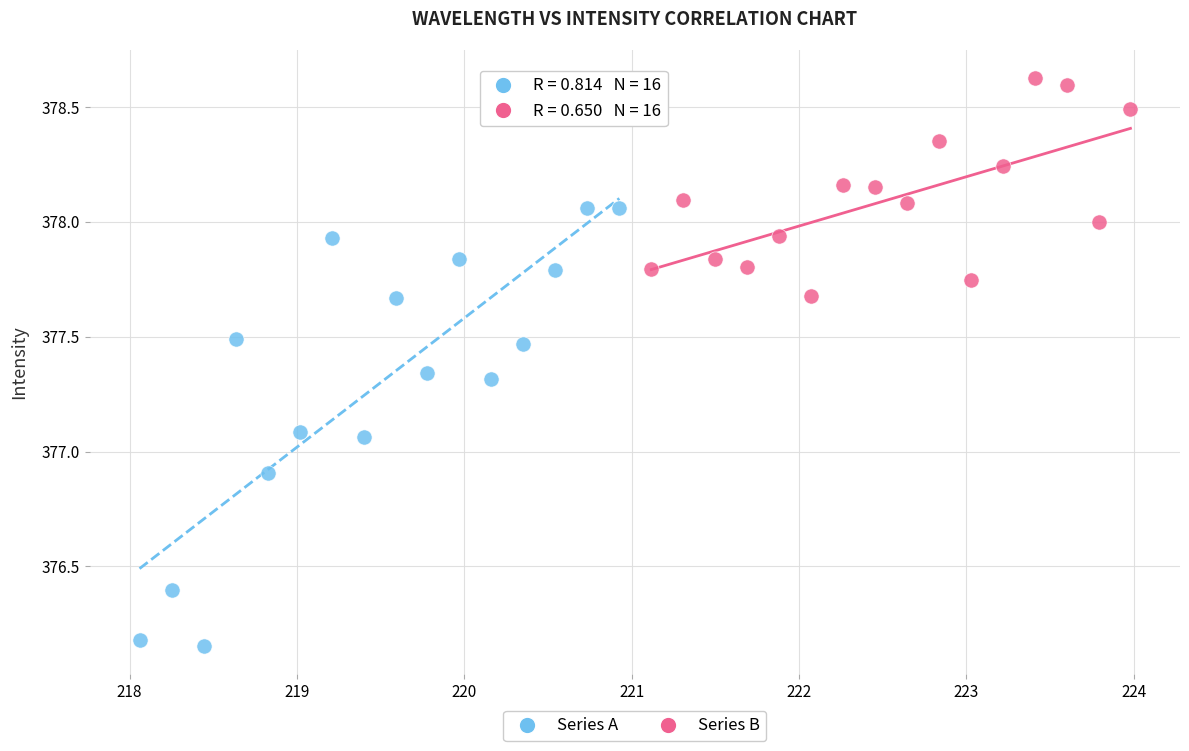

Which series contains the lowest Y value?

Series A